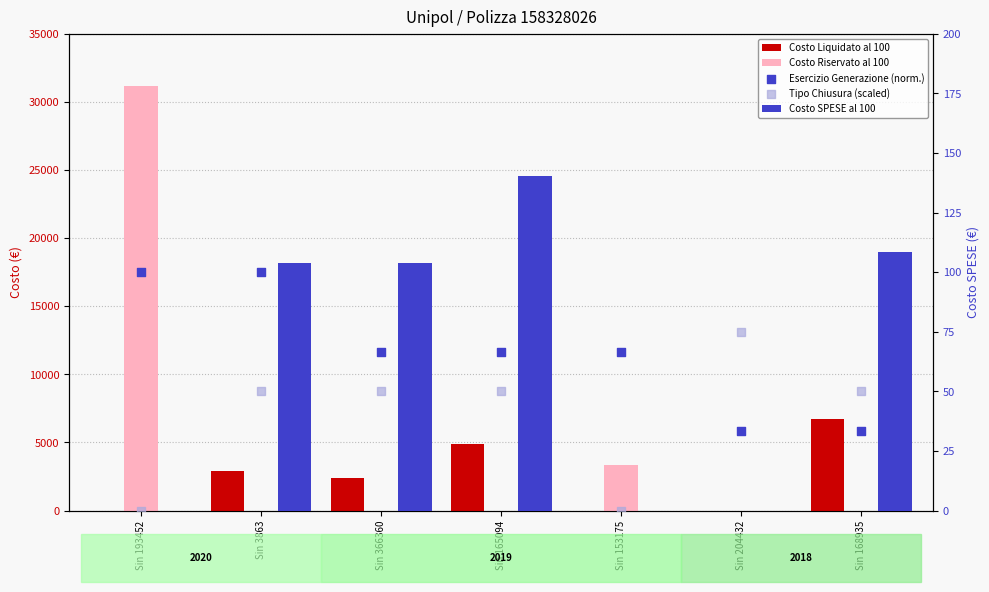

Is the value of Costo SPESE al 100 at Sin 204432 greater than the value of Tipo Chiusura (scaled) at Sin 153175?

No